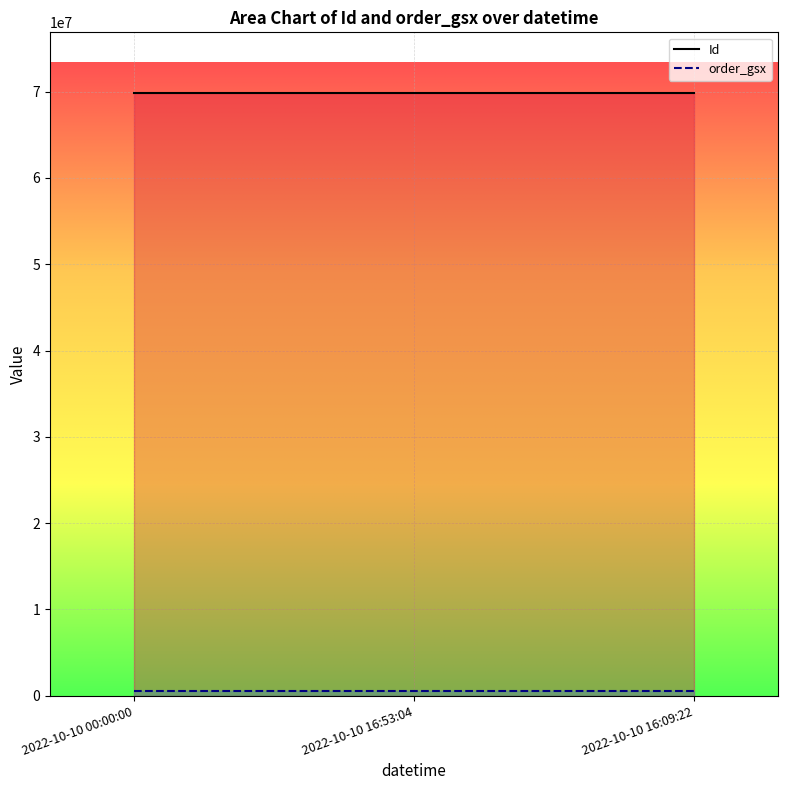

Which series has the largest total across all categories?

Id